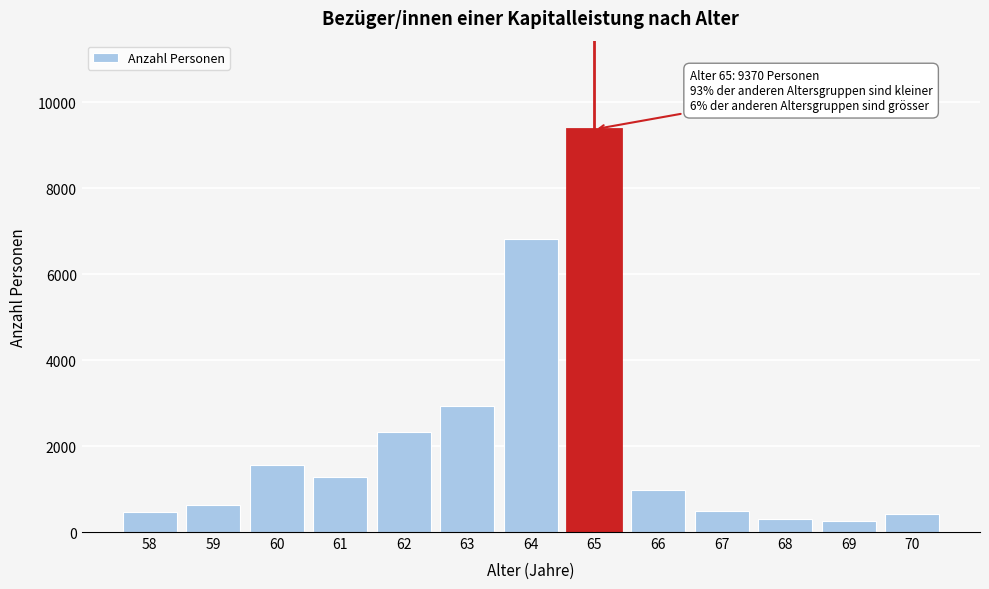

What is the change in value from 60 to 66?

-575